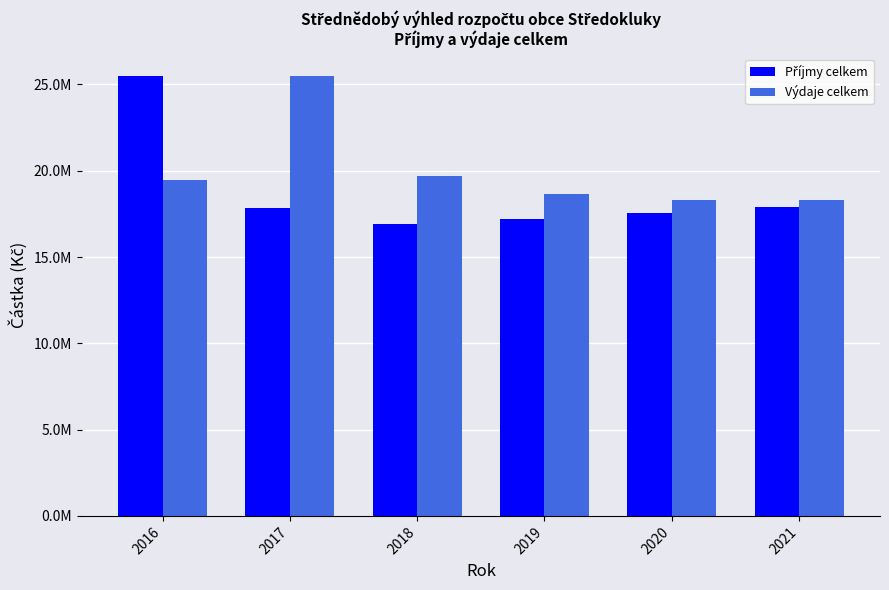

Are the bars grouped side by side (vs. stacked)?

Yes